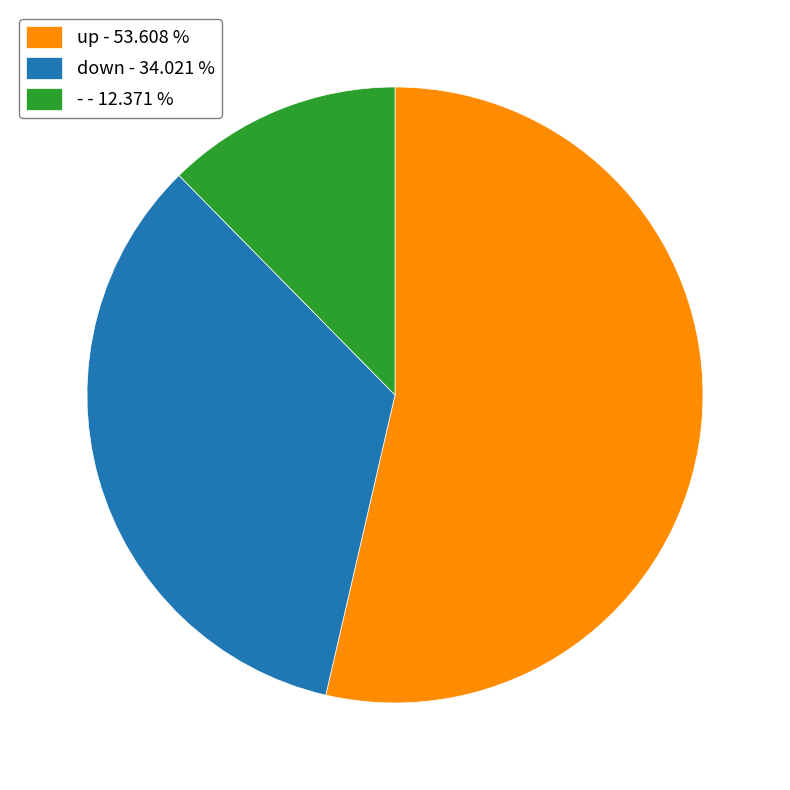

How many slices are in this pie chart?

3